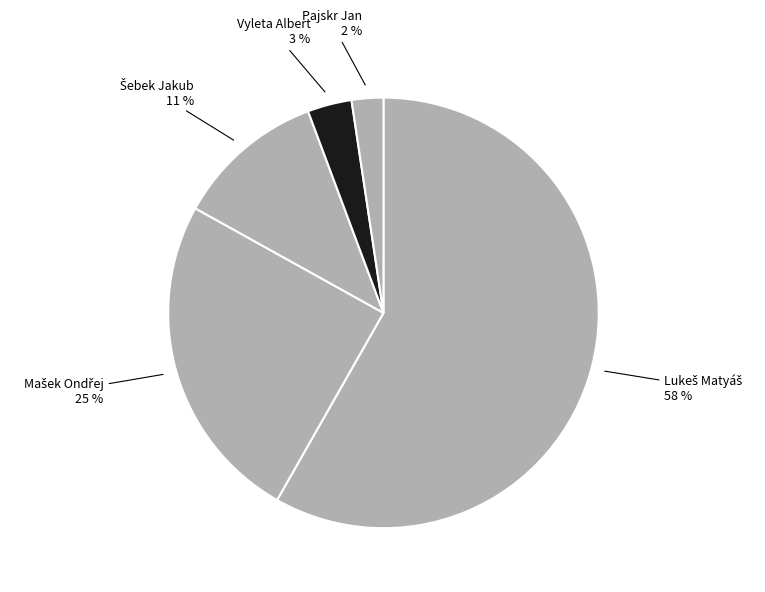

Rank the categories by value from lowest to highest.

Pajskr Jan, Vyleta Albert, Šebek Jakub, Mašek Ondřej, Lukeš Matyáš